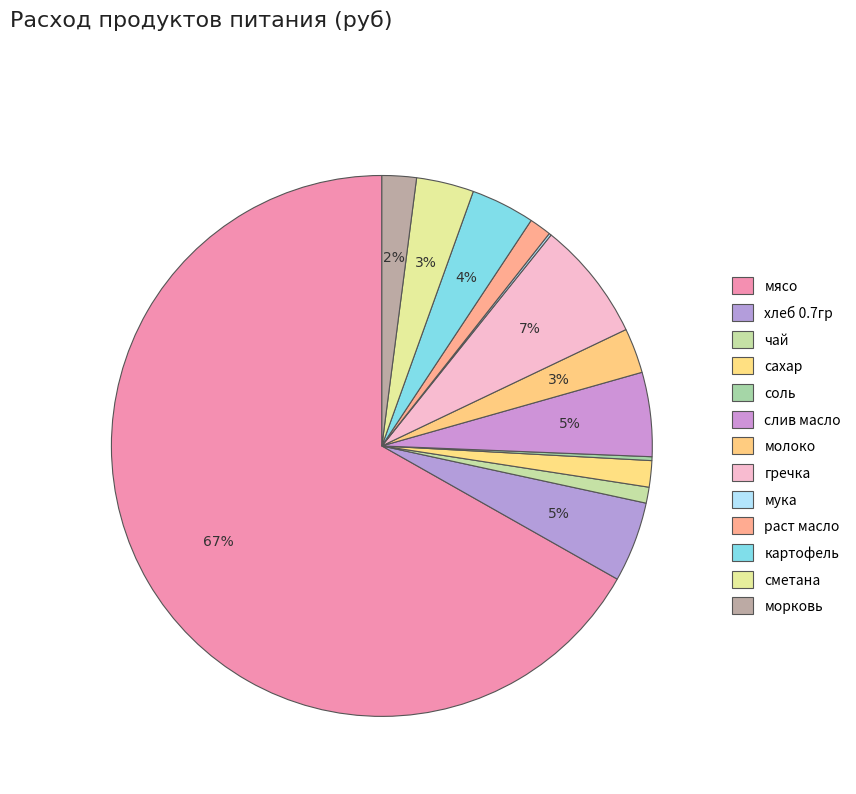

Combined, what portion of the pie is чай and хлеб 0.7гр?

5.8%